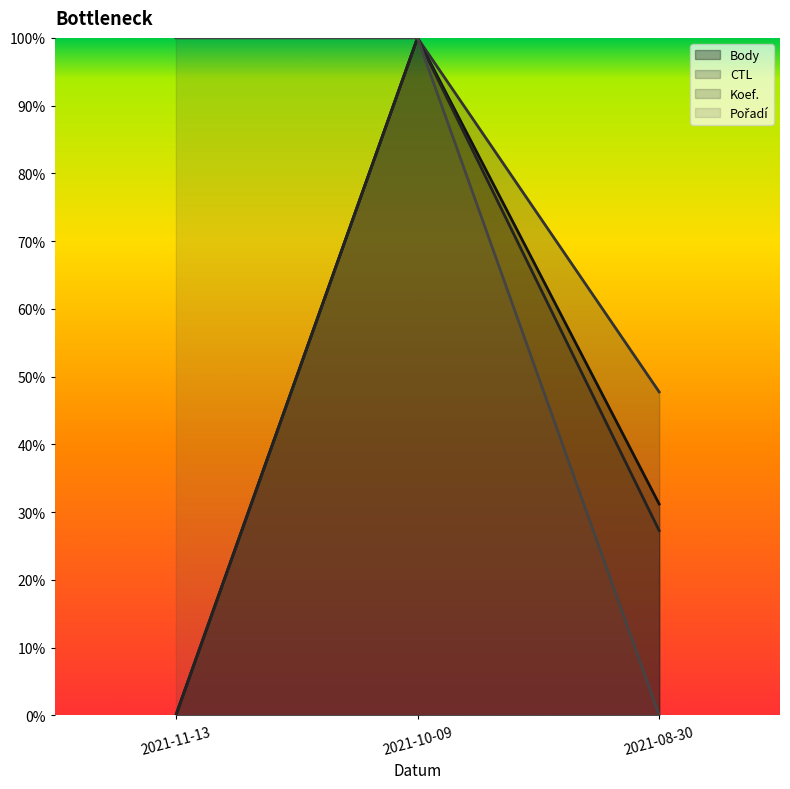

Is the value of Body at 2021-08-30 greater than the value of CTL at 2021-08-30?

No